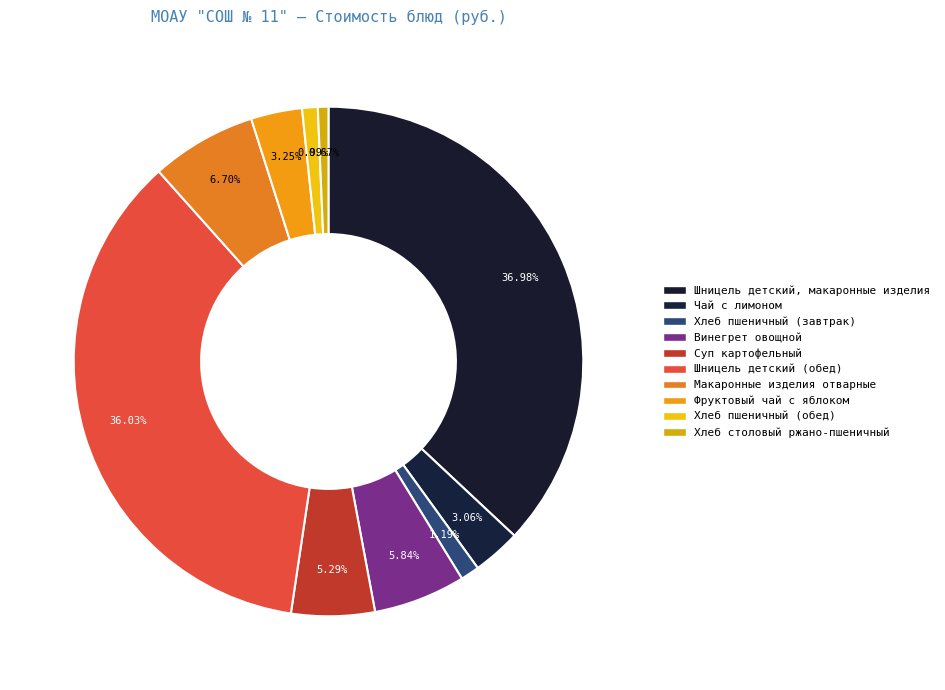

Which category has the smallest portion of the pie?

Хлеб столовый ржано-пшеничный